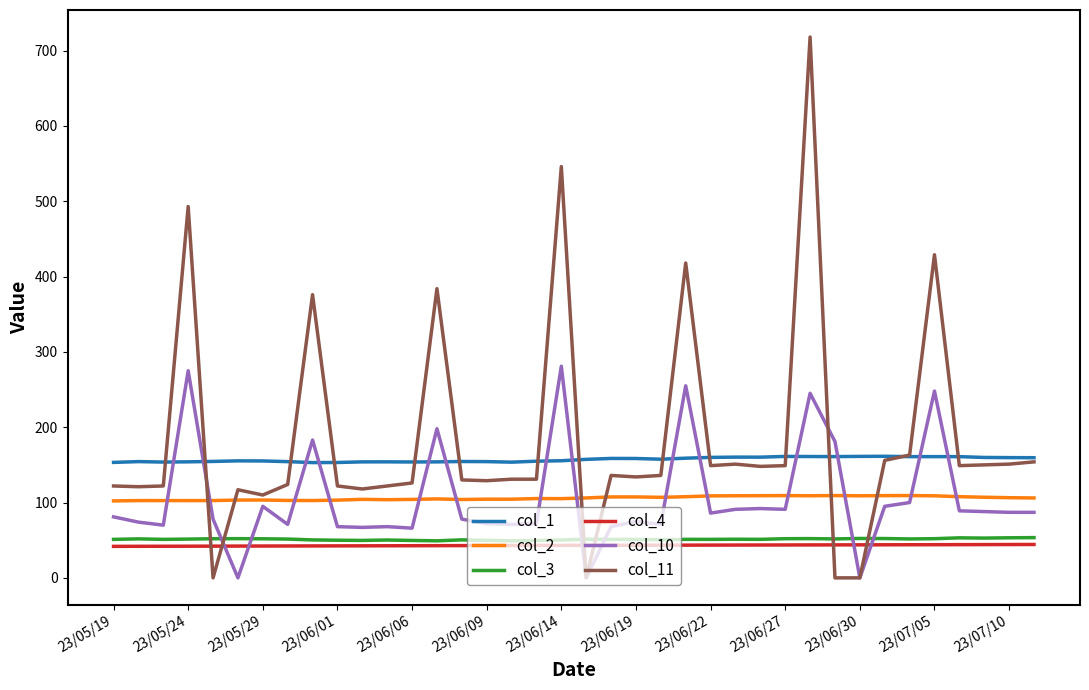

True or false: col_3 and col_2 intersect in this chart.

False